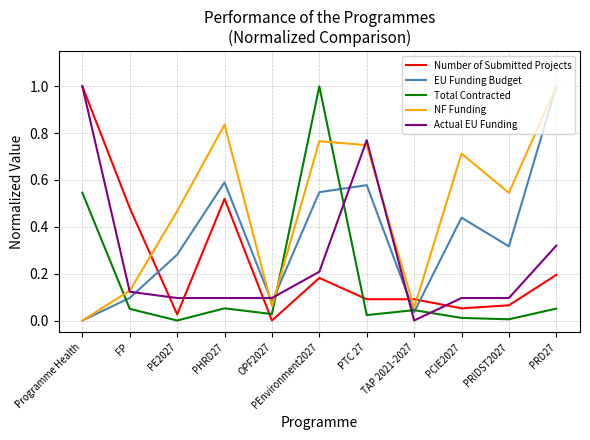

The value of Total Contracted at PRD27 is 0.0. True or false?

False